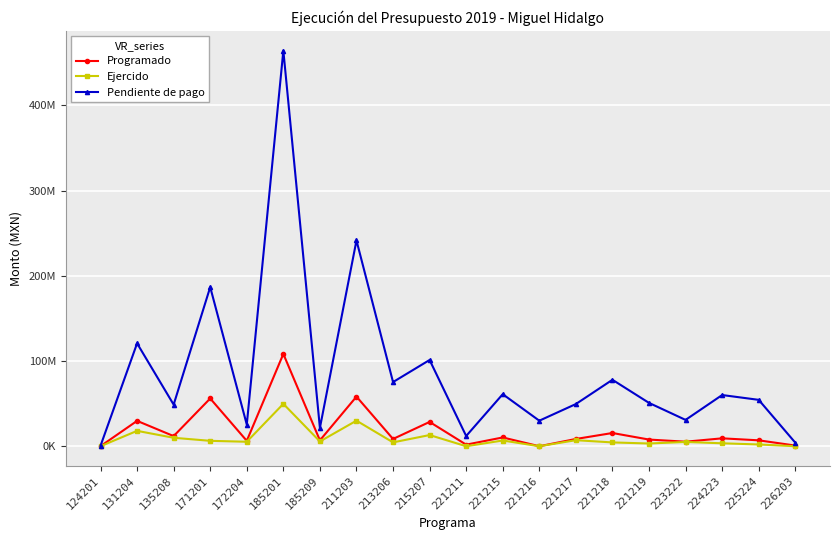

Is it true that Pendiente de pago equals 180931.4 at 124201?

False